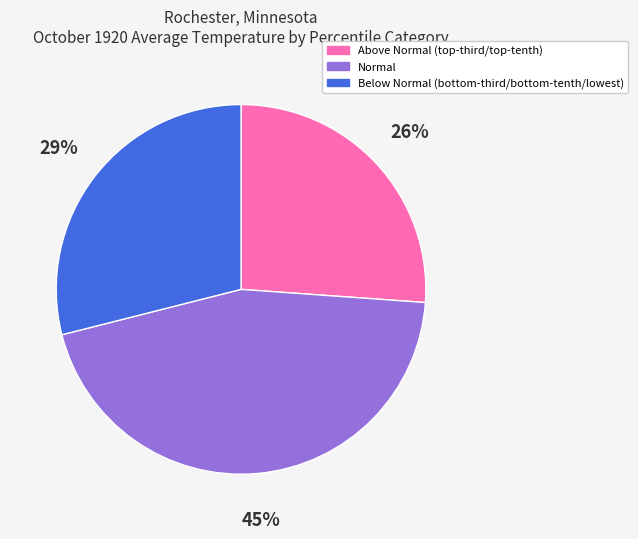

To the nearest percent, what is the average slice percentage?

33%